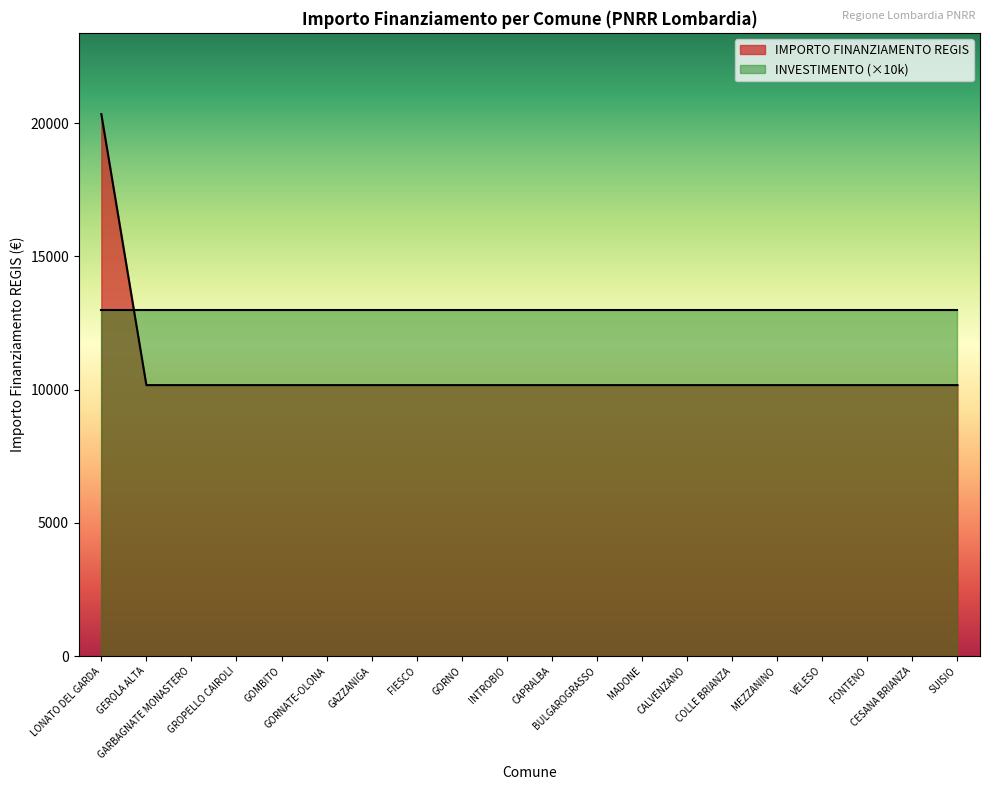

What is the maximum value shown in the chart?

20344